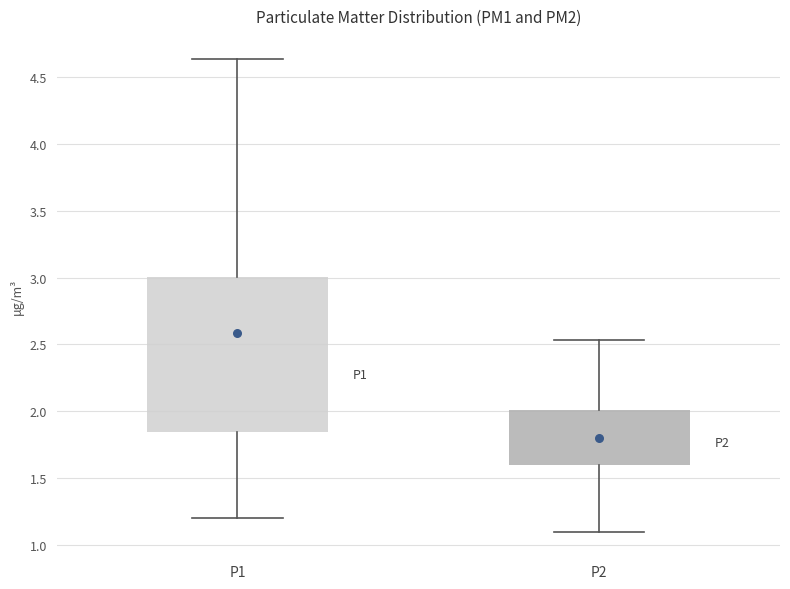

Which box is the tallest, from its lower edge to its upper edge?

P1